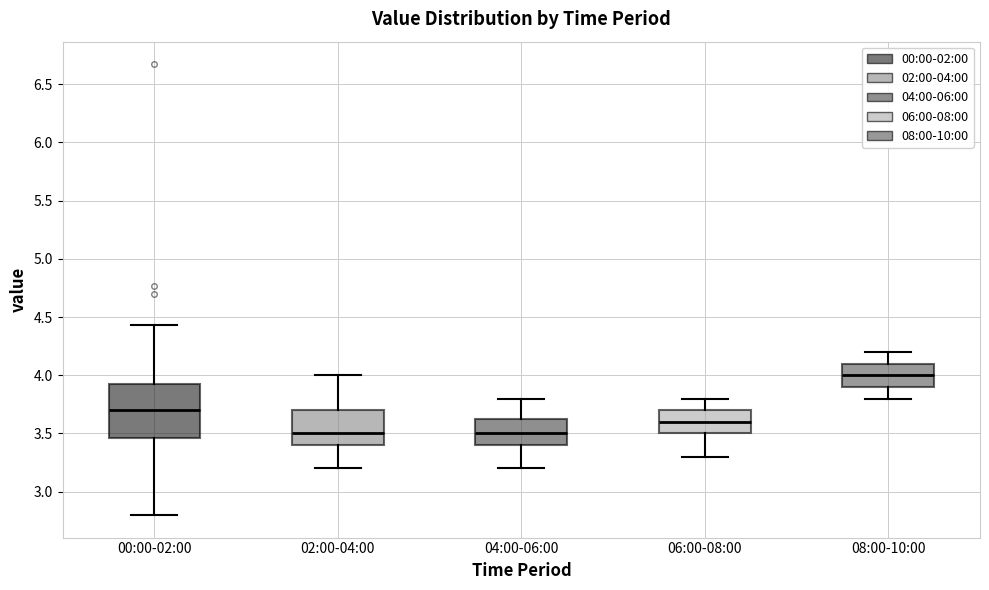

Which box is the tallest, from its lower edge to its upper edge?

00:00-02:00